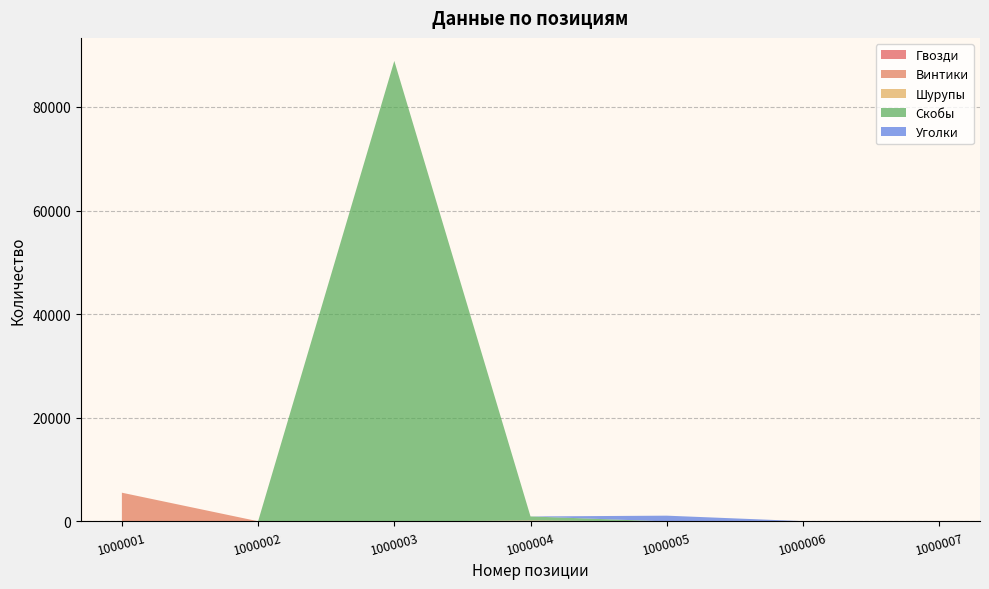

Reading right to left, extract all data points from this chart.

Гвозди: 1000007=0	1000006=58	1000005=0	1000004=0	1000003=0	1000002=44	1000001=0
Винтики: 1000007=0	1000006=0	1000005=12	1000004=186	1000003=0	1000002=0	1000001=5555
Шурупы: 1000007=15	1000006=0	1000005=0	1000004=0	1000003=0	1000002=0	1000001=0
Скобы: 1000007=0	1000006=10	1000005=0	1000004=788	1000003=88888	1000002=0	1000001=0
Уголки: 1000007=0	1000006=0	1000005=1111	1000004=0	1000003=0	1000002=0	1000001=0